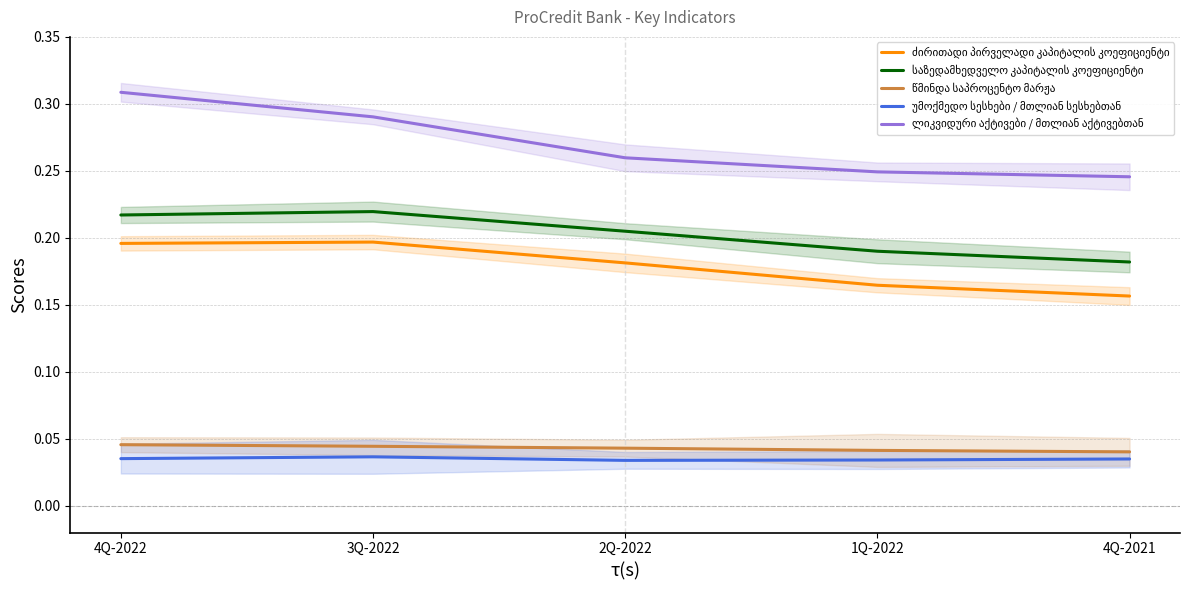

Which series has the largest total across all categories?

ლიკვიდური აქტივები / მთლიან აქტივებთან